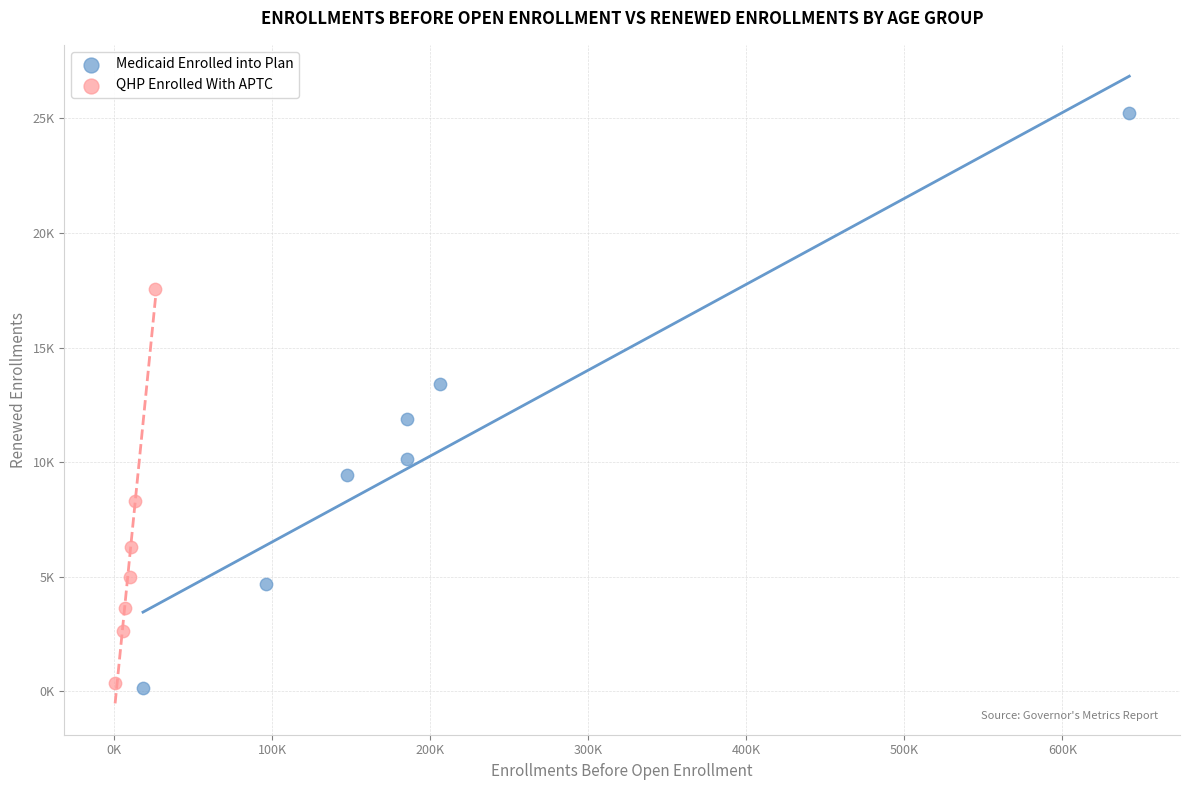

Which series has the widest spread of Y values?

Medicaid Enrolled into Plan